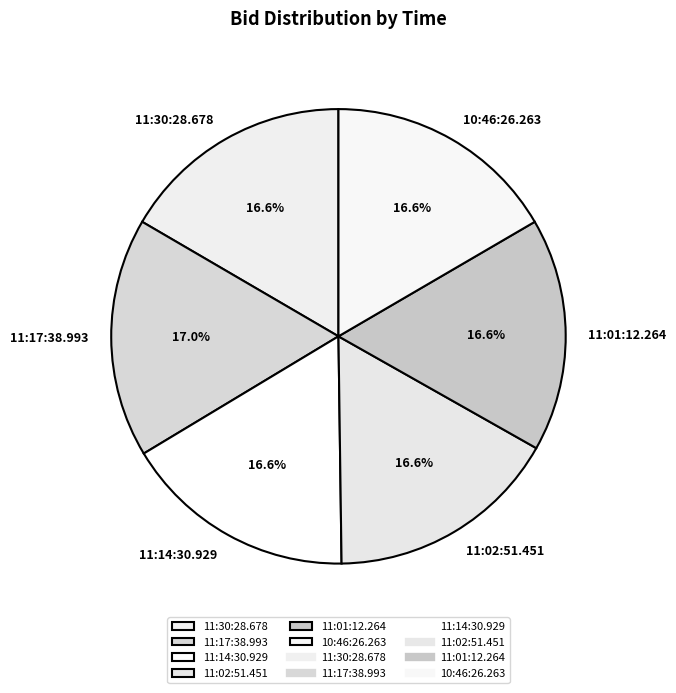

To the nearest percent, what percentage of the pie is 11:02:51.451?

17%